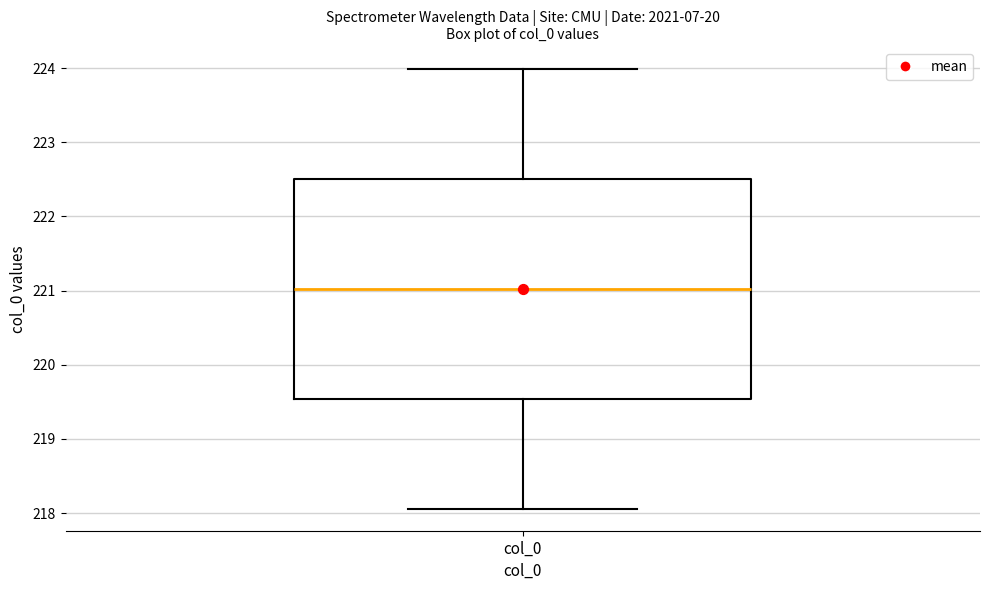

Where does the lower whisker of the box for col_0 end on the y-axis? The values are not printed on the chart, so give them approximately, as read against the axis.

218.1